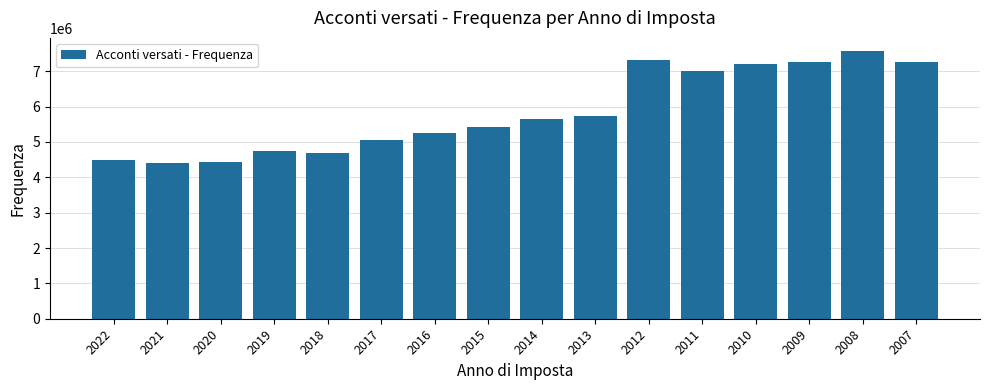

How many distinct data groups are displayed?

1